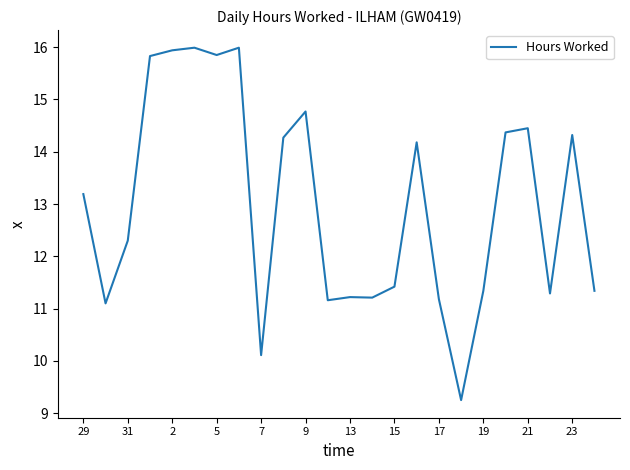

True or false: there are more than 2 points higher than both neighbors.

True